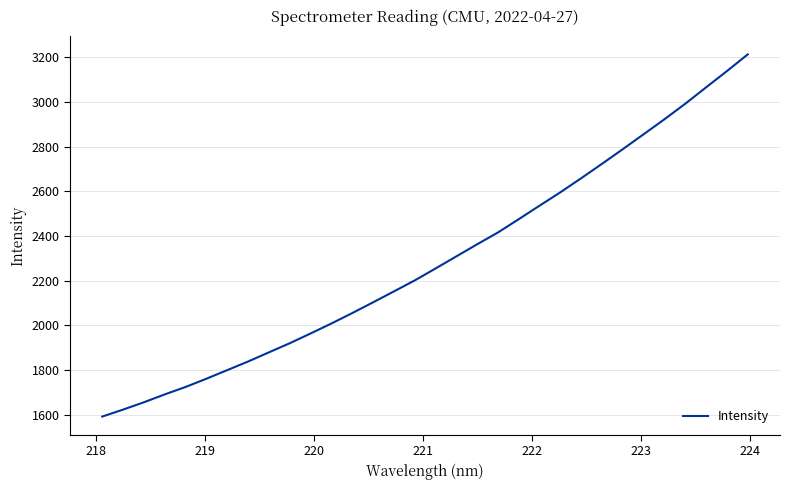

What is the maximum value shown in the chart?

3213.0